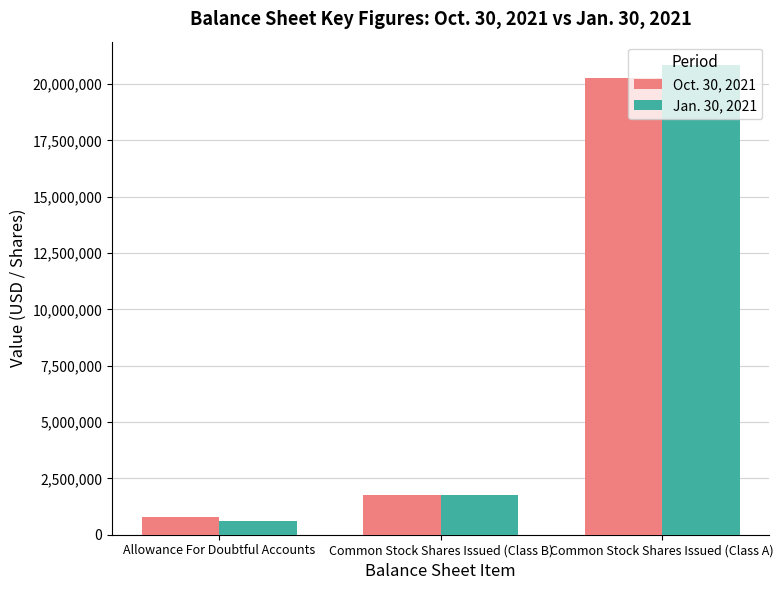

How many categories are shown in the chart?

3